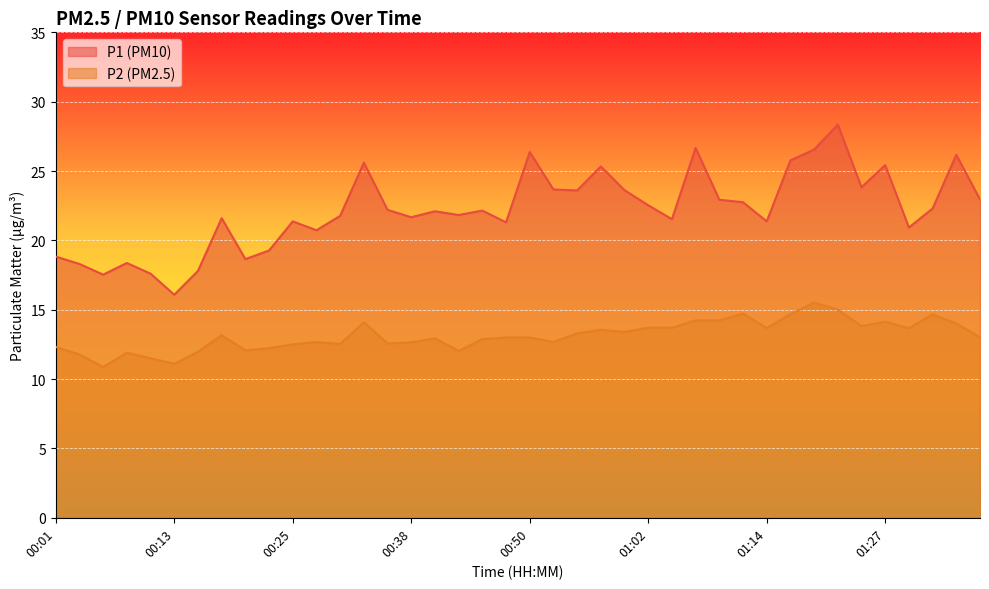

Read the P1 value at 01:10.

22.9